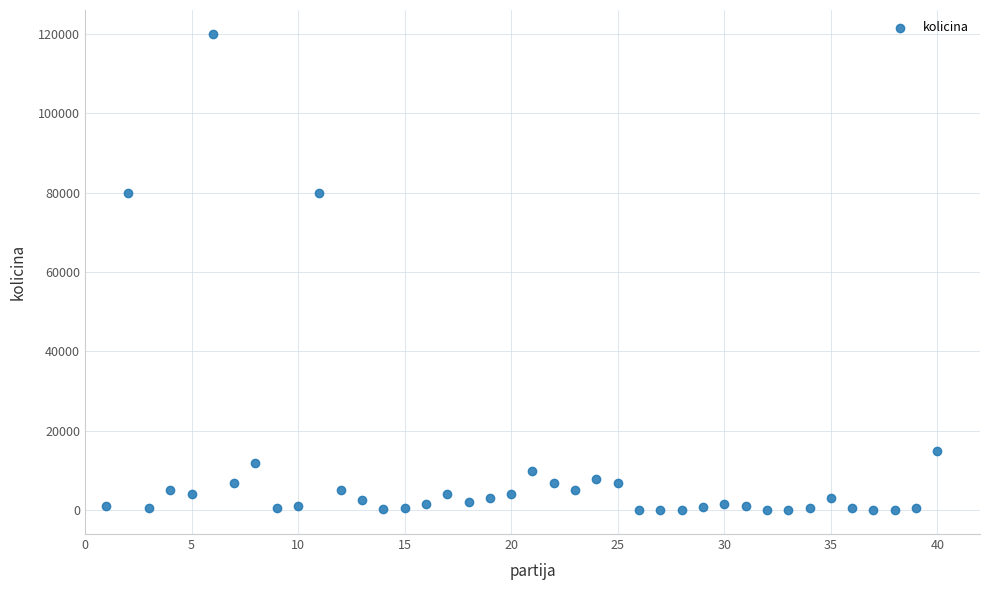

What is the range of X values (max minus min)?

39